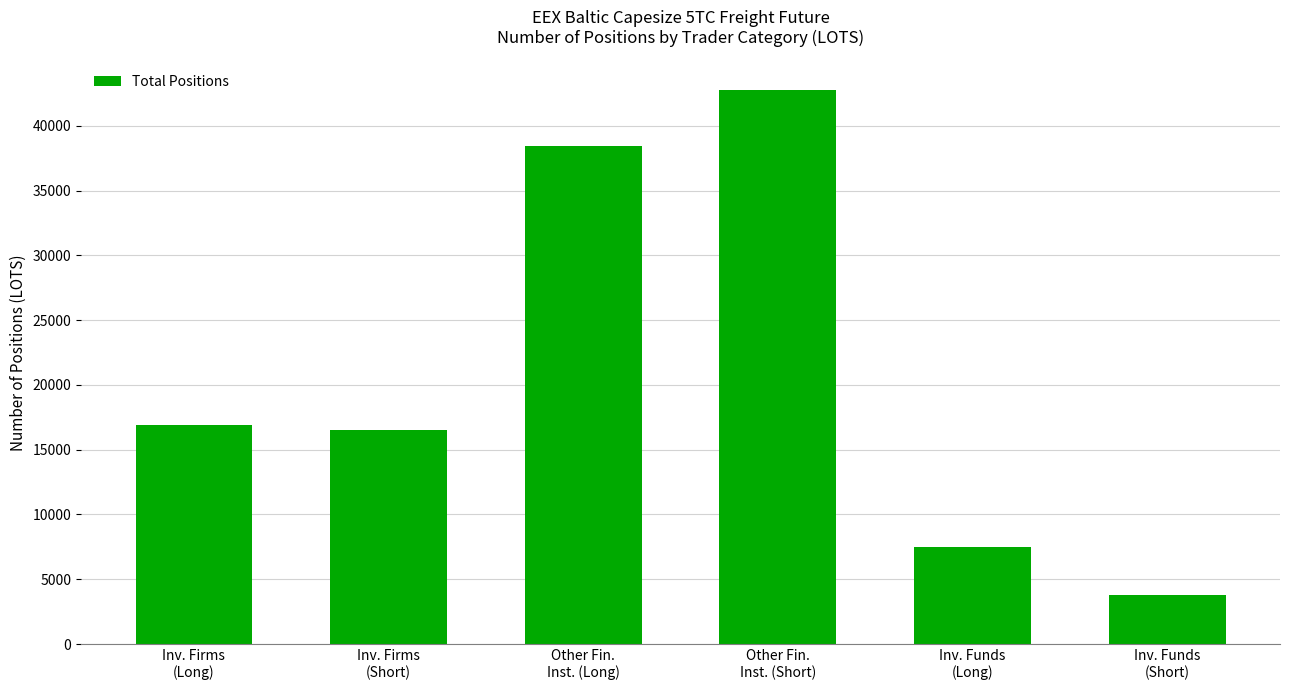

What is the ratio of the value at Other Fin.
Inst. (Long) to the value at Inv. Funds
(Short)?

10.1